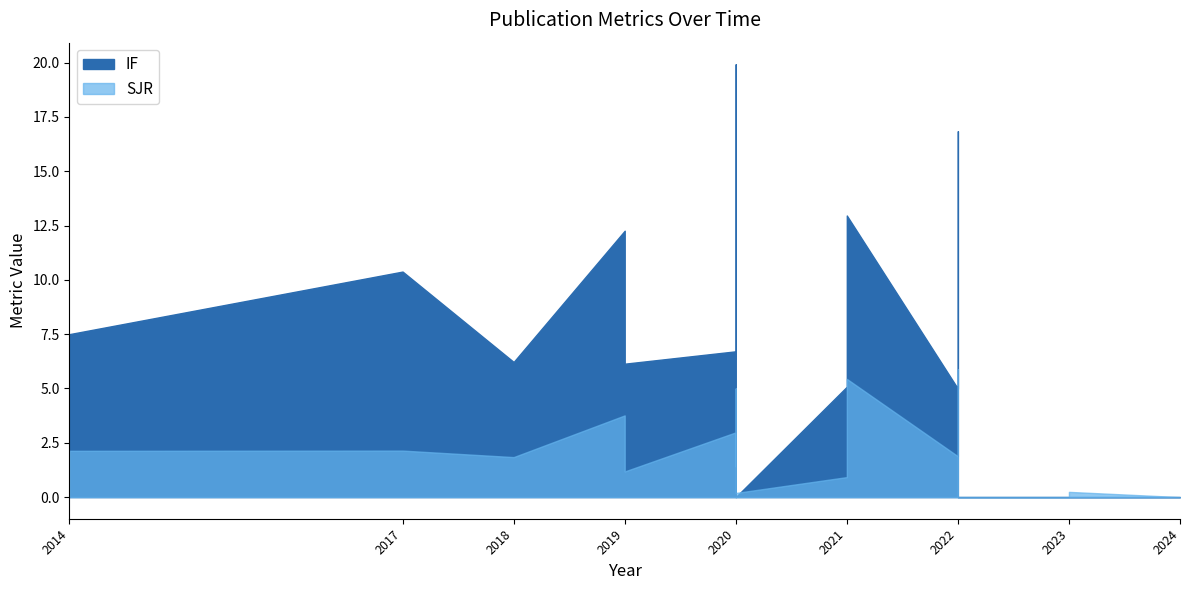

What is the difference between the maximum and minimum values in the SJR series?

5.9